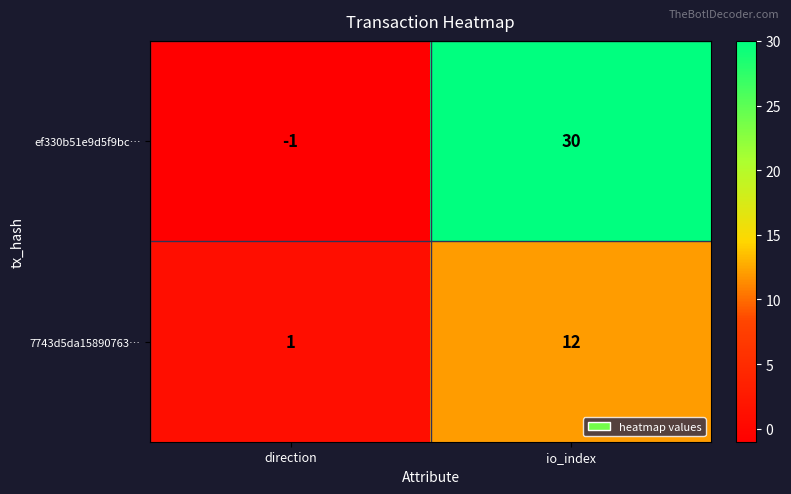

How many distinct data groups are displayed?

2